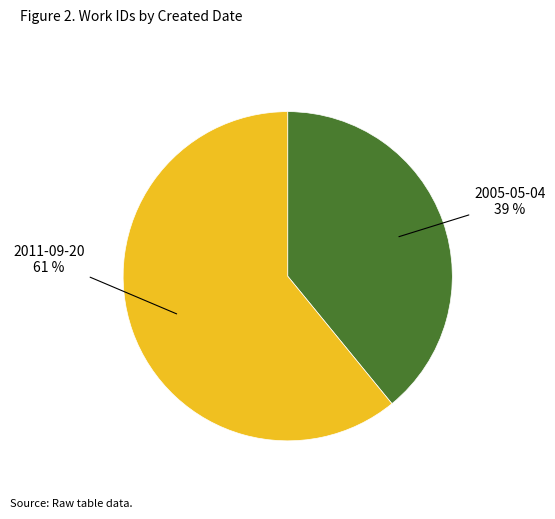

To the nearest percent, what is the average slice percentage?

50%